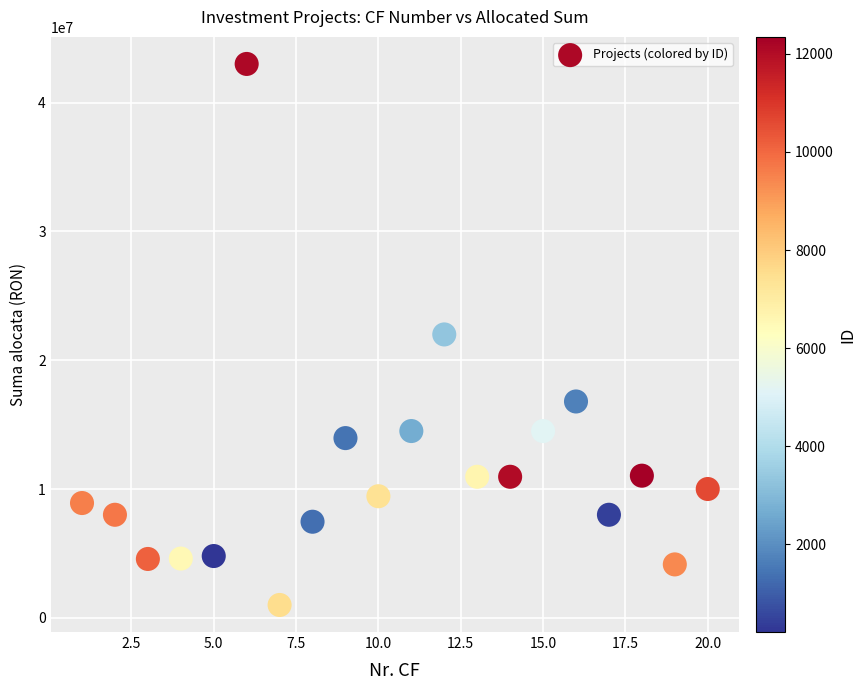

What is the range of Y values (max minus min)?

42003310.6